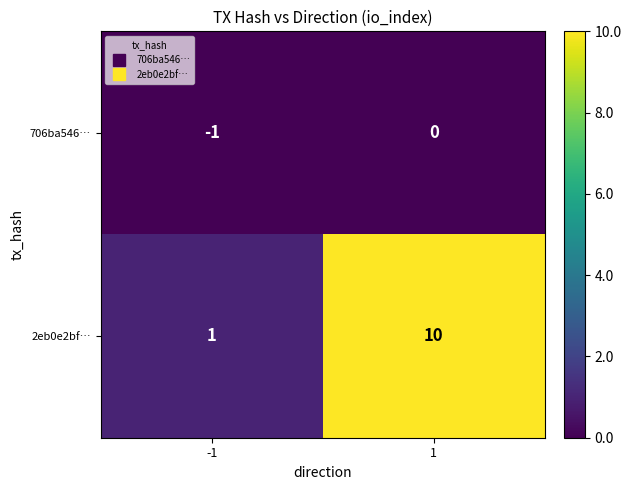

The 2eb0e2bf… series shows 1 at -1. True or false?

True